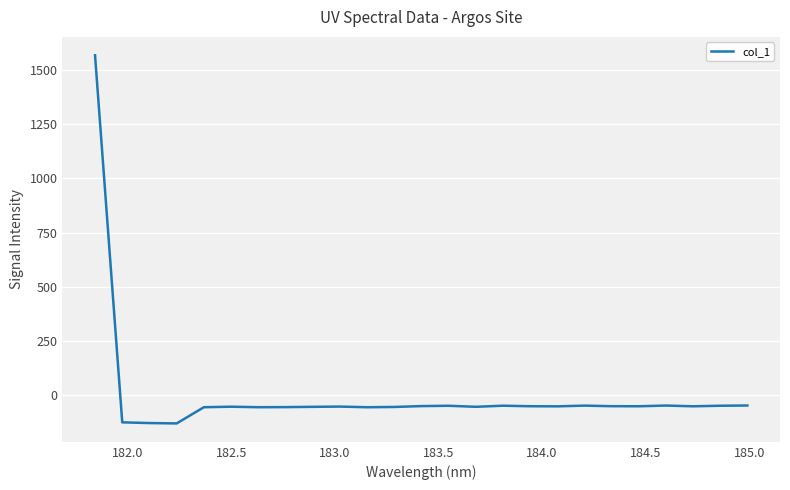

What is the maximum value shown in the chart?

1566.9